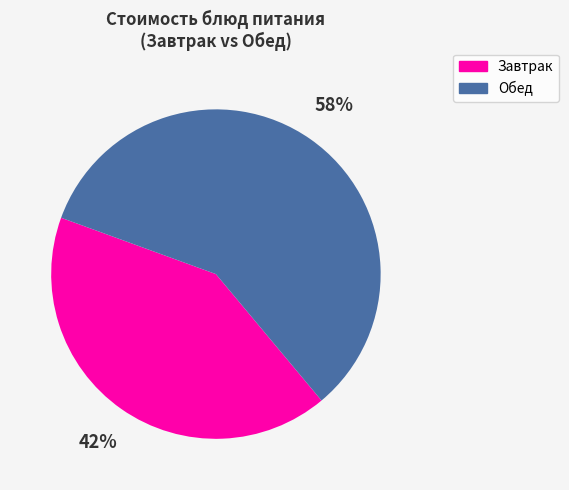

Is it true that Завтрак is 50% of the pie?

False